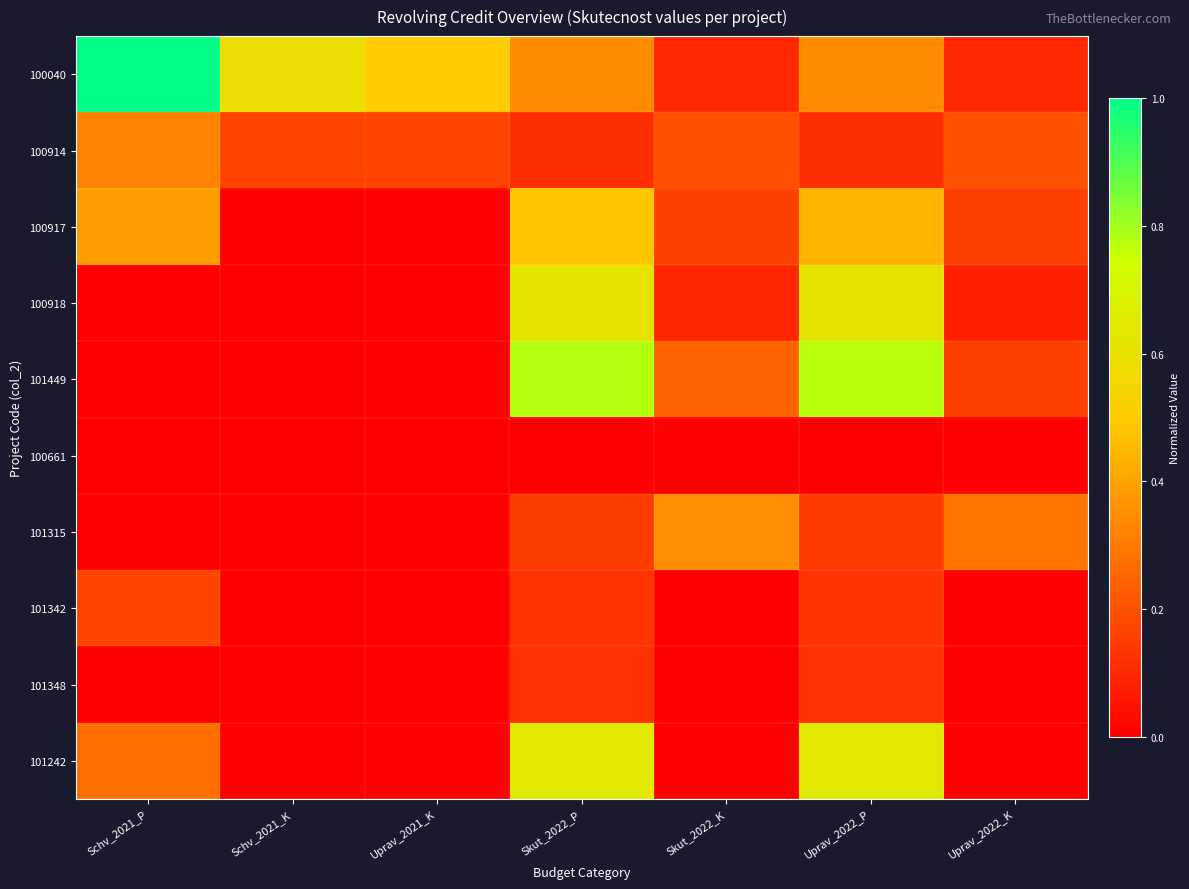

Which series has the largest range (max minus min)?

100040